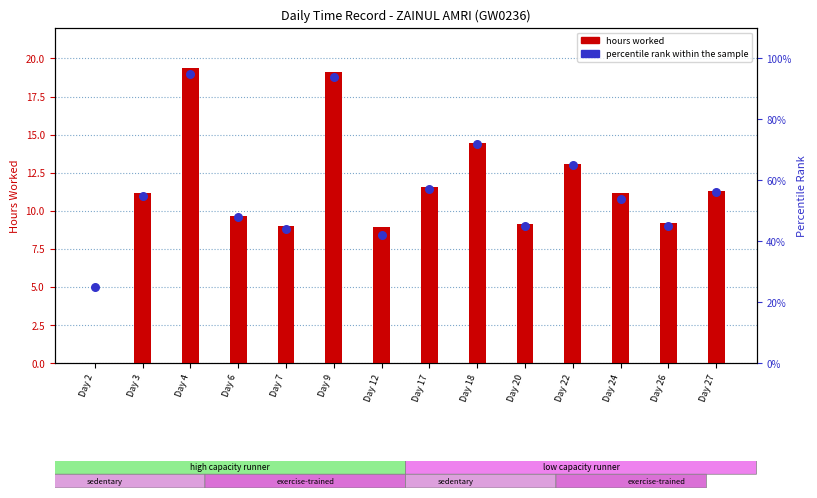

Which series has the largest total across all categories?

percentile rank within the sample